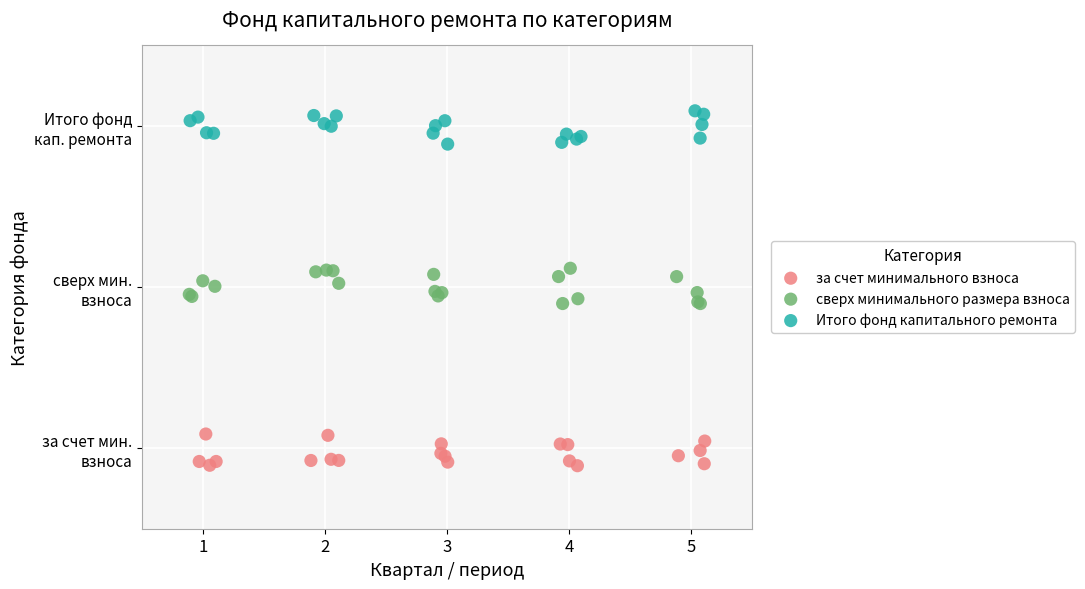

What are all the series names shown in the legend?

за счет минимального взноса, сверх минимального размера взноса, Итого фонд капитального ремонта